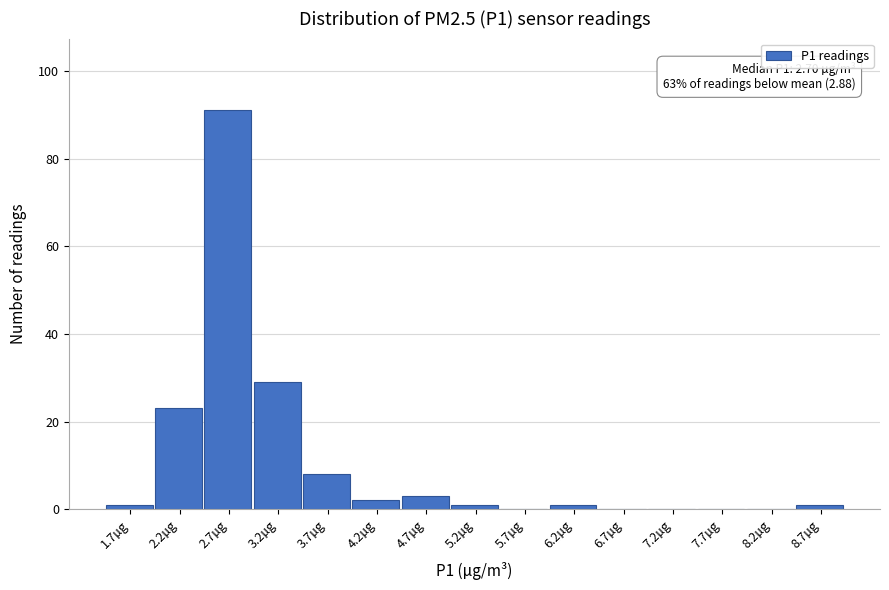

Over which range of the x-axis is the bar tallest?

2.4 to 2.9